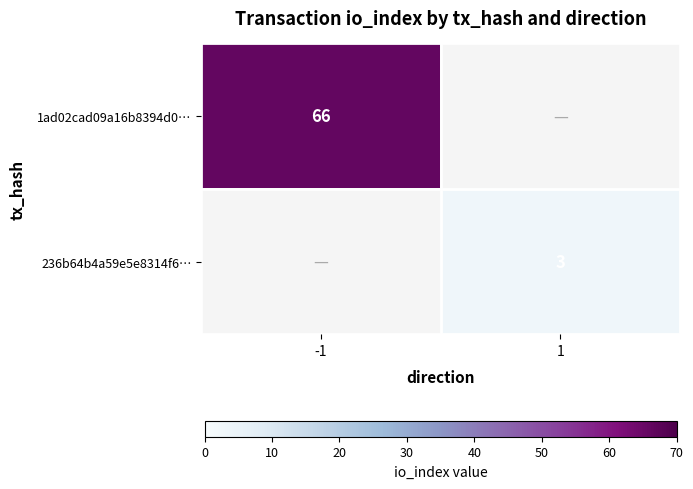

Is it true that 1ad02cad09a16b8394d0… equals 66 at -1?

True